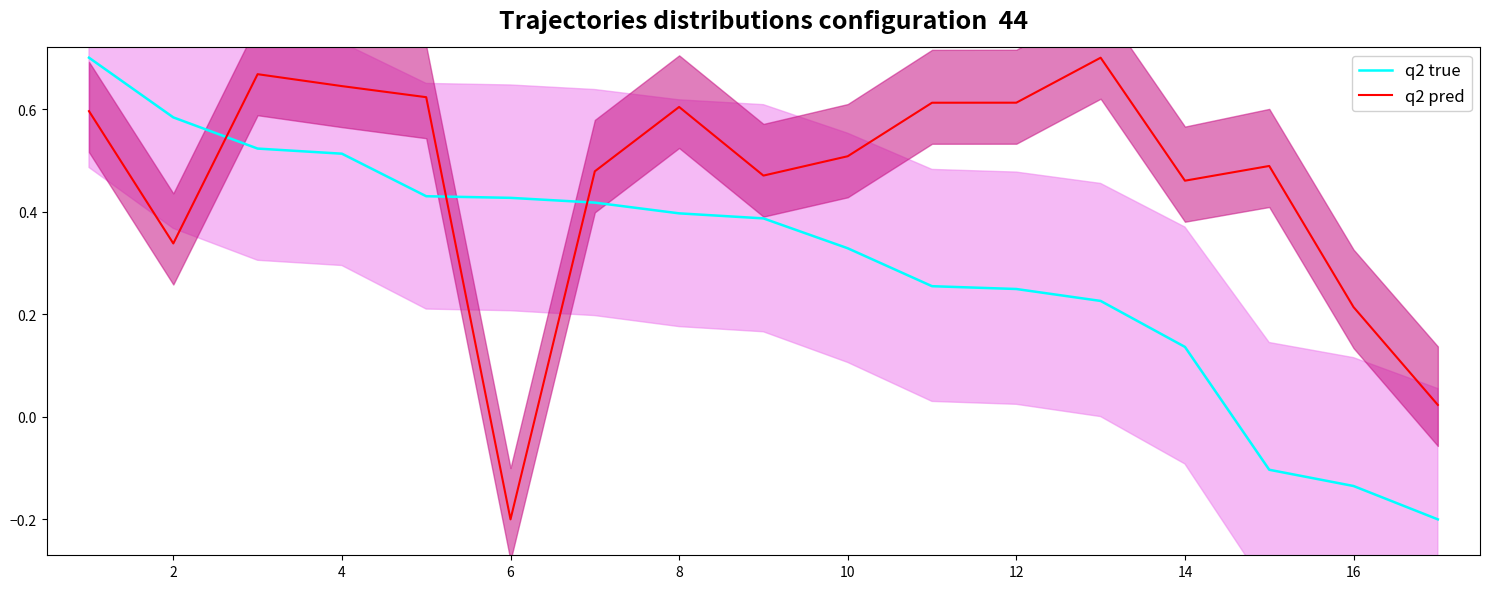

Is it true that q2 pred equals 0.3 at 10?

False